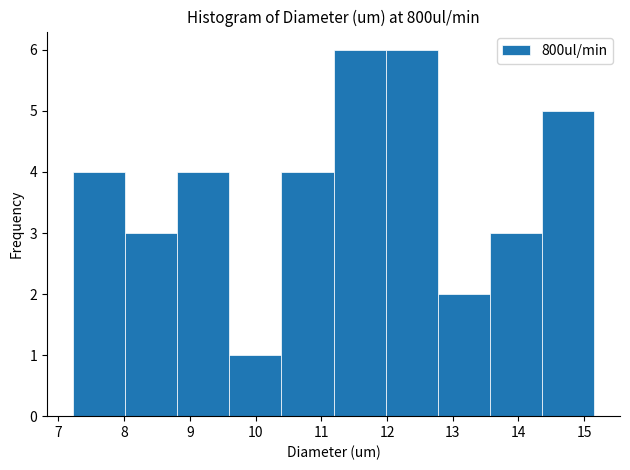

Reading left to right, transcribe this chart: for each bar, give the range it covers on the x-axis and its height. Neither the bar edges nor the heights are printed on the chart, so give them approximately, as read against the axes.

7.2 to 8.0: 4
8.0 to 8.8: 3
8.8 to 9.6: 4
9.6 to 10.4: 1
10.4 to 11.2: 4
11.2 to 12.0: 6
12.0 to 12.8: 6
12.8 to 13.6: 2
13.6 to 14.4: 3
14.4 to 15.1: 5